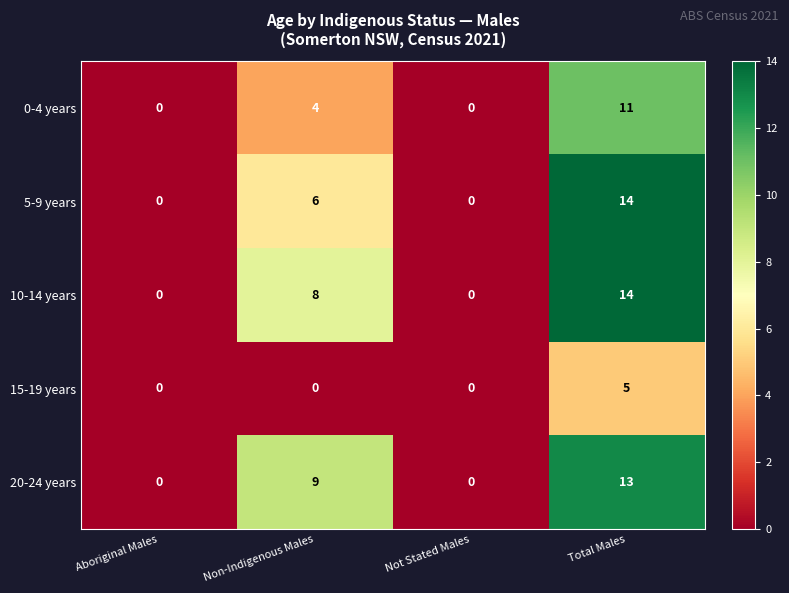

Read the 5-9 years value at Non-Indigenous Males.

6